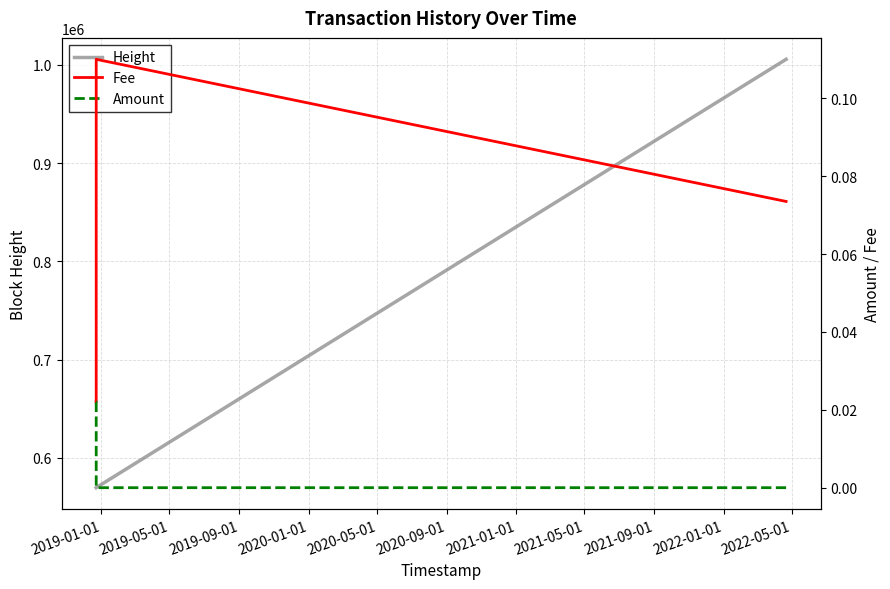

True or false: Amount and Height cross at least once.

False